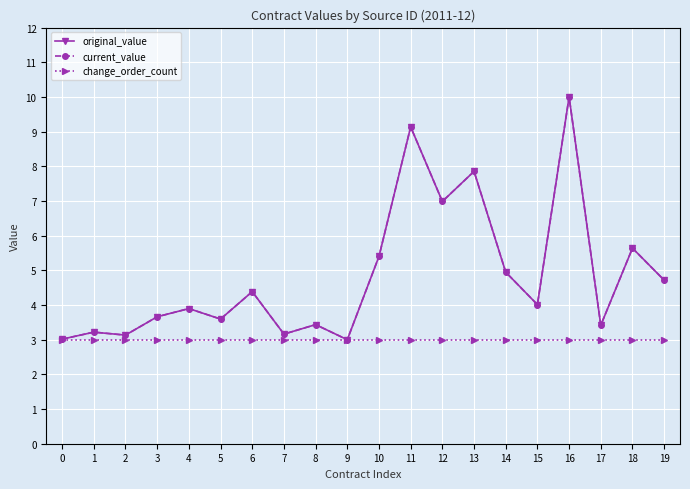

What is the sum of all original_value values?

96.6